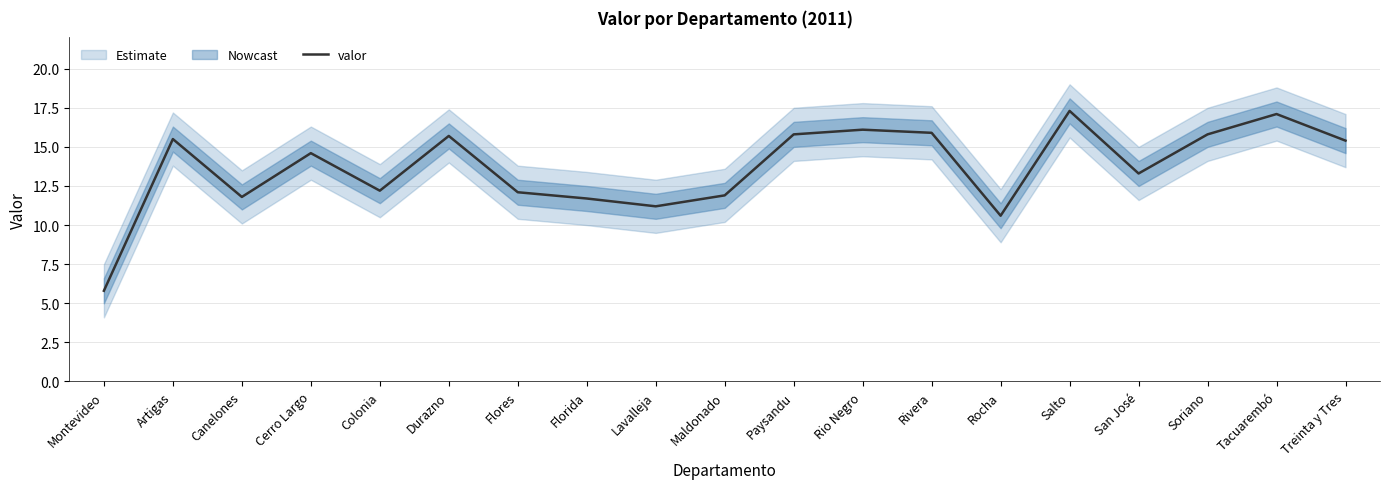

How many data points are less than 14?

9